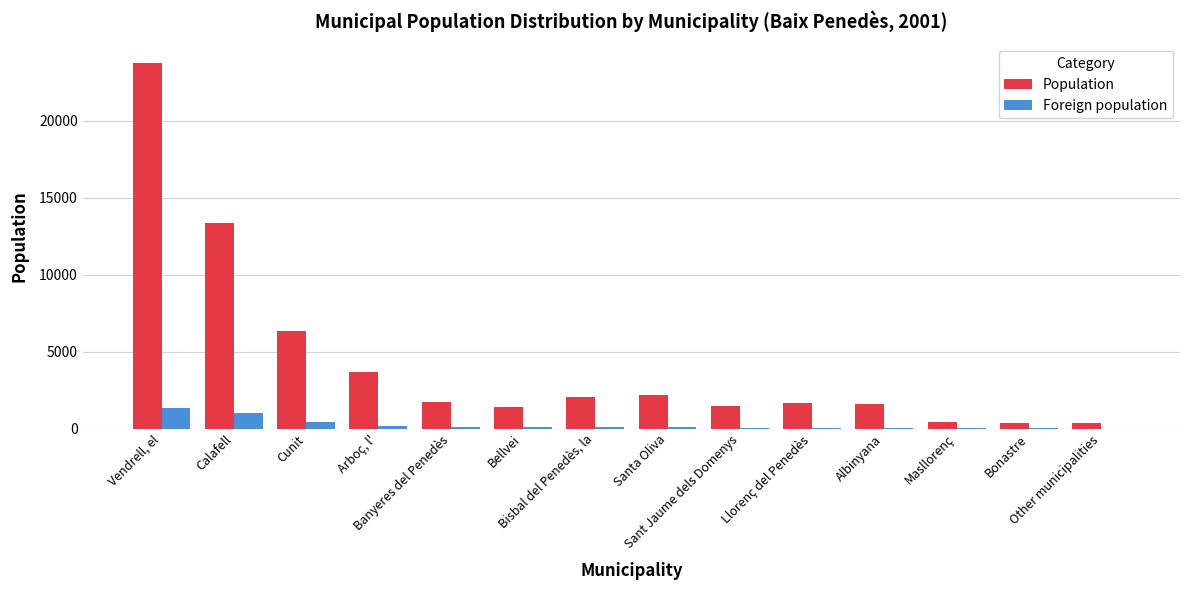

Which label corresponds to the largest value in the chart?

Vendrell, el